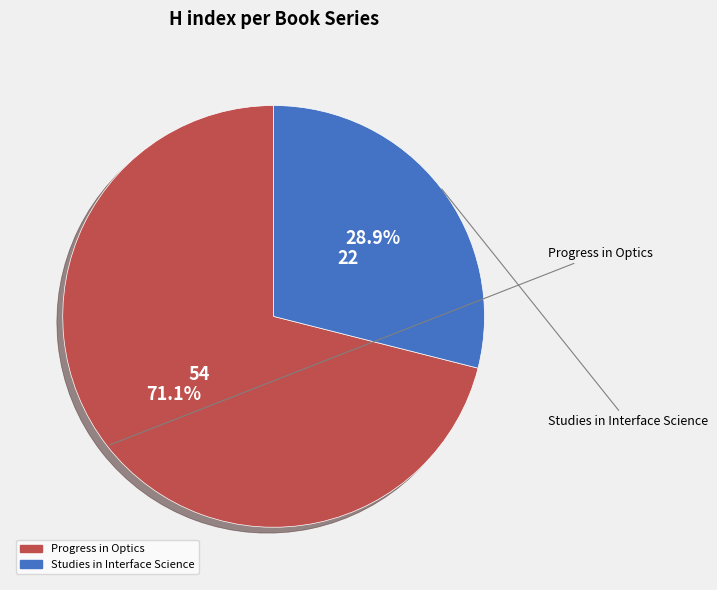

Is the sum of Studies in Interface Science and Progress in Optics greater than half?

Yes